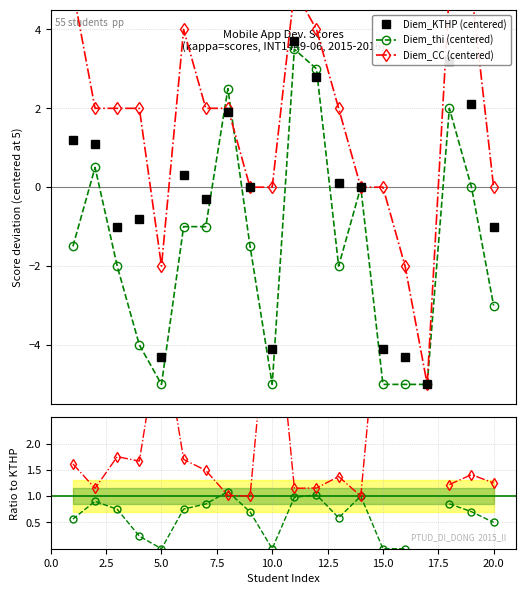

True or false: Diem_KTHP (centered) has more than 2 interior local peaks.

True